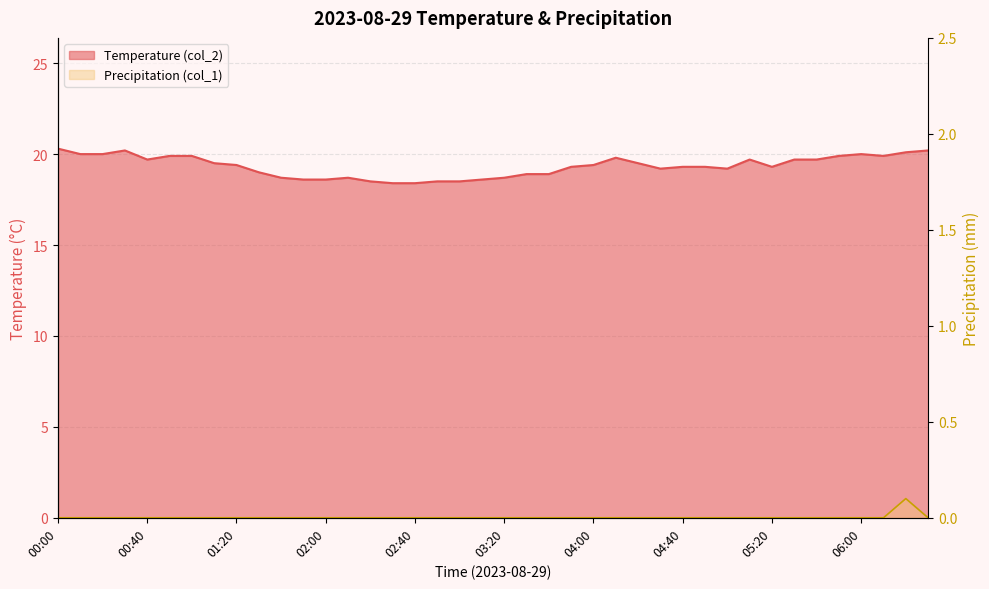

The Temperature (col_2) series shows 18.5 at 02:20. True or false?

True